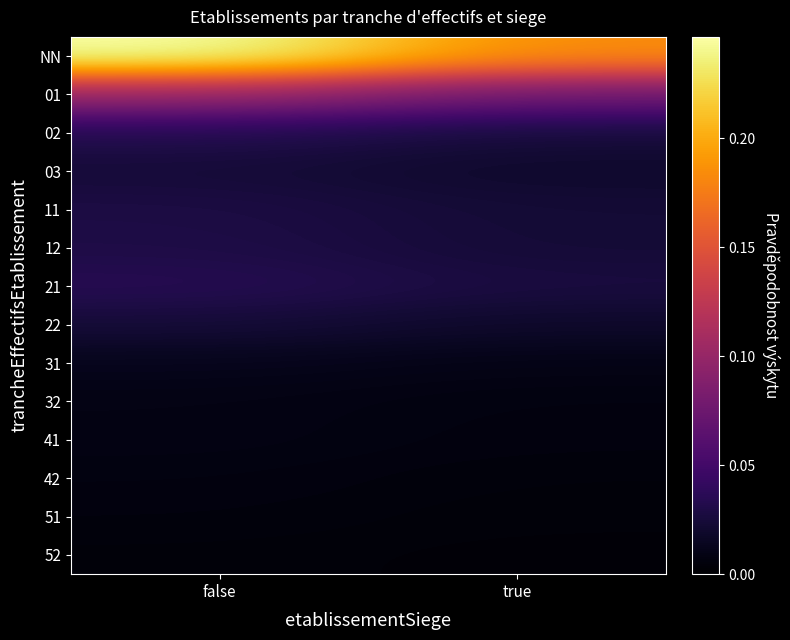

At how many categories does at least one series exceed 0?

2